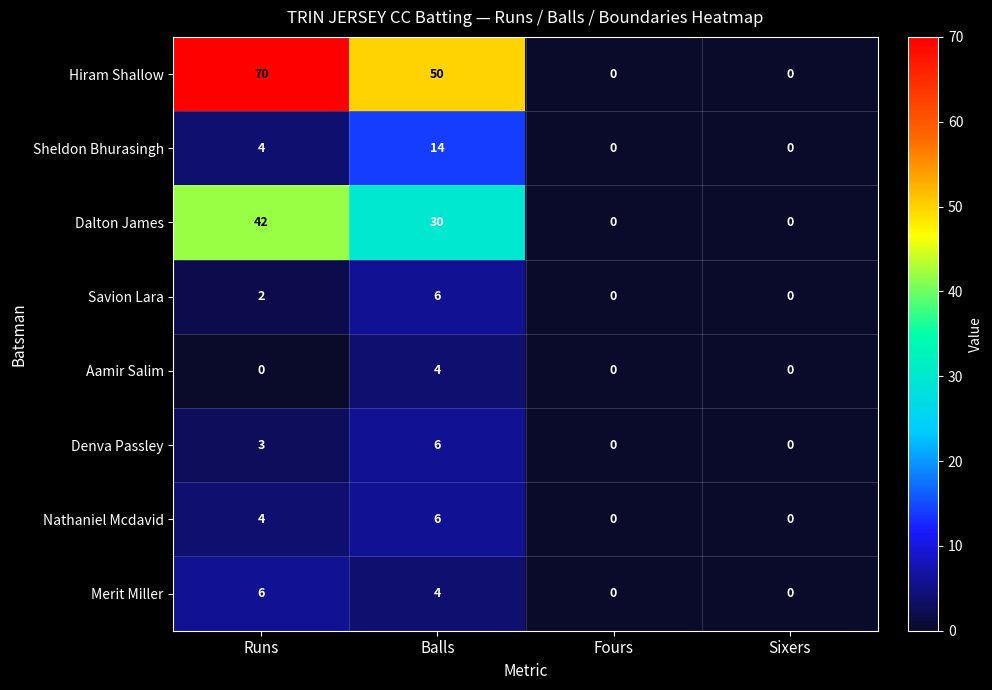

What is the average value of the Hiram Shallow series?

30